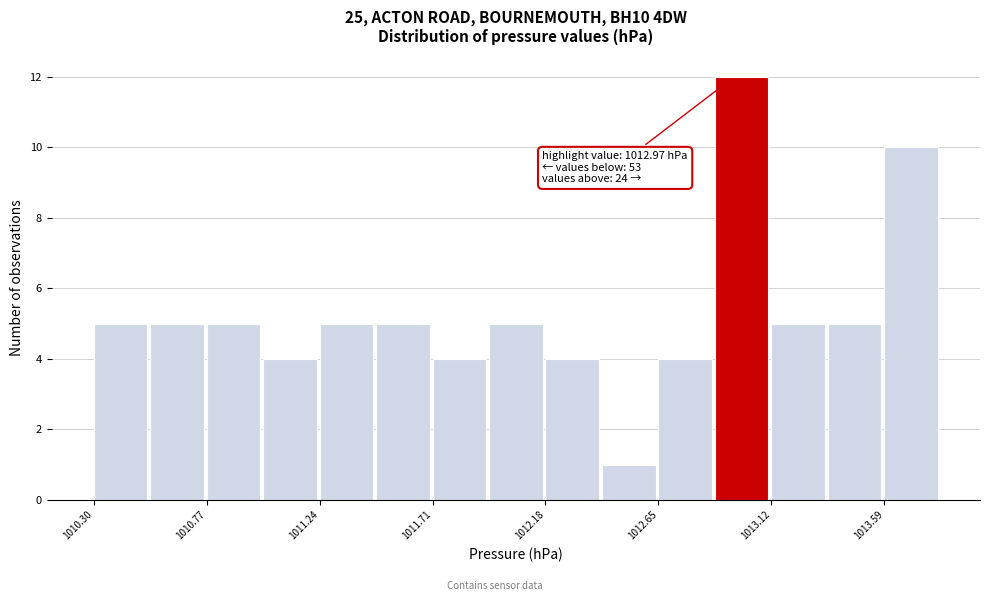

Which range on the x-axis has the tallest bar?

1012.90 to 1013.10